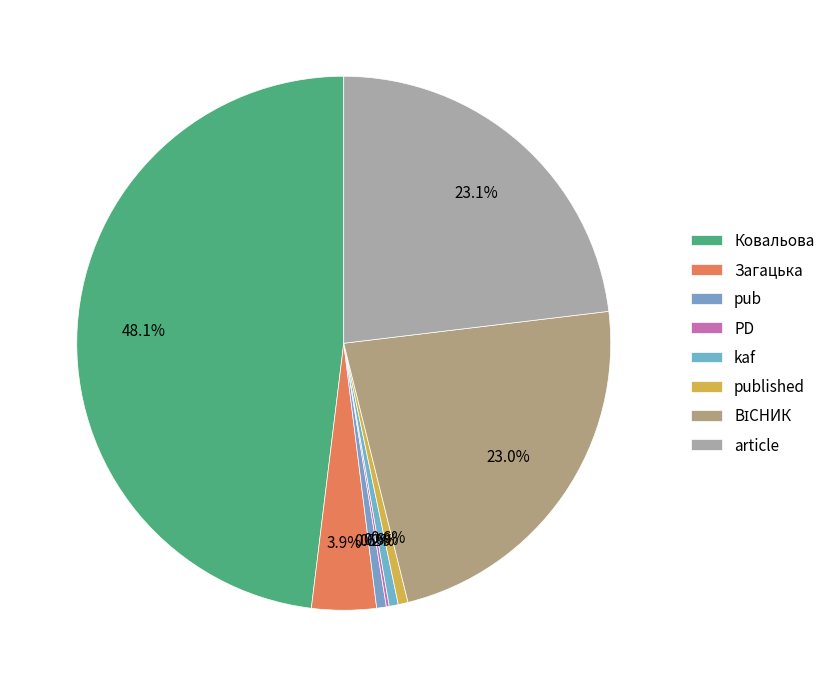

Does Загацька account for over 50% of the chart?

No